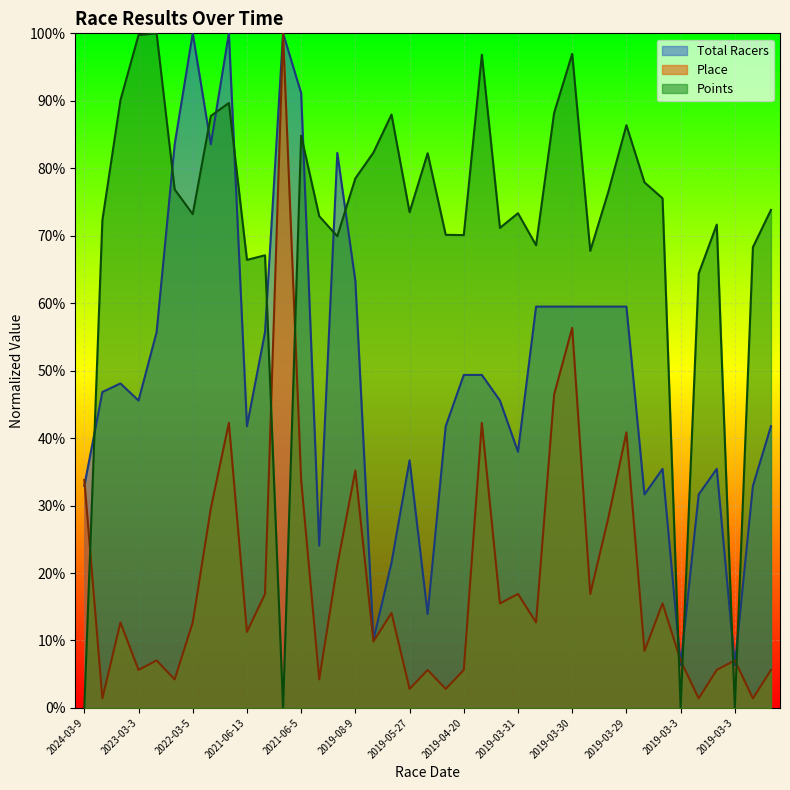

Which series has the largest total across all categories?

Points